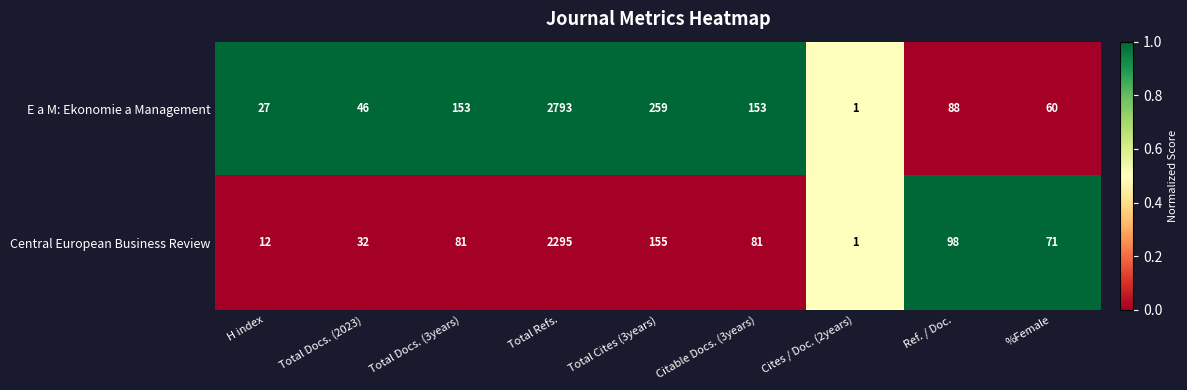

What is the greatest value displayed?

2793